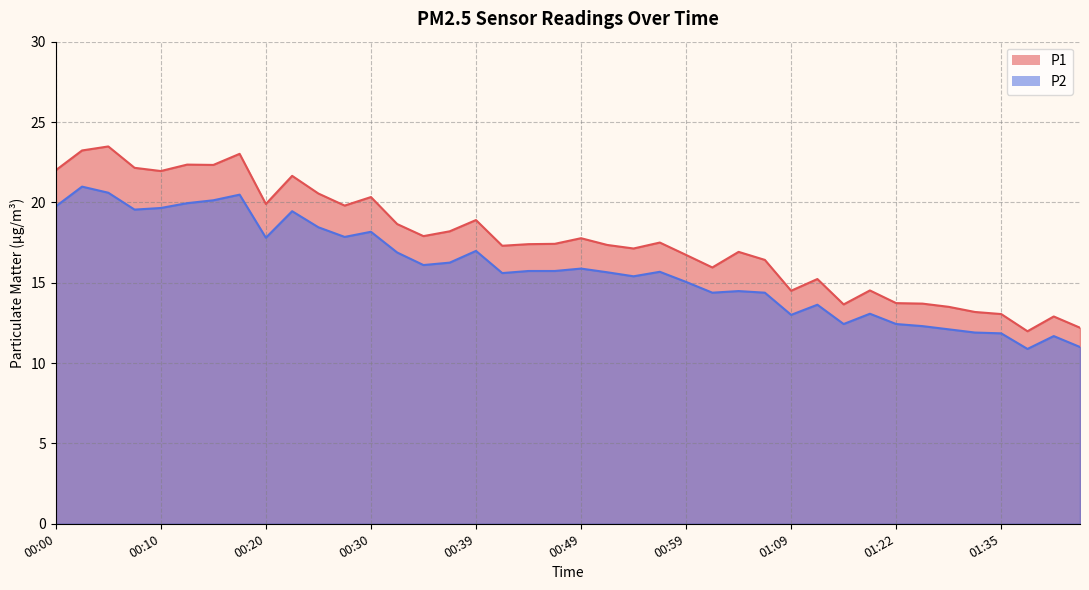

At how many categories does at least one series exceed 12?

39